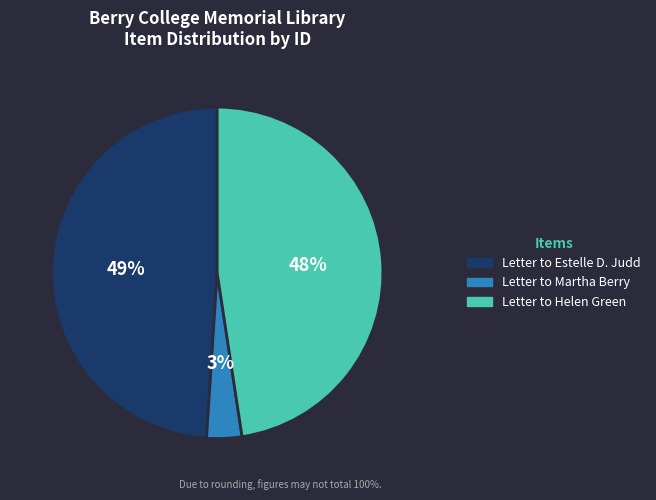

Between Letter to Helen Green and Letter to Martha Berry, which is larger?

Letter to Helen Green